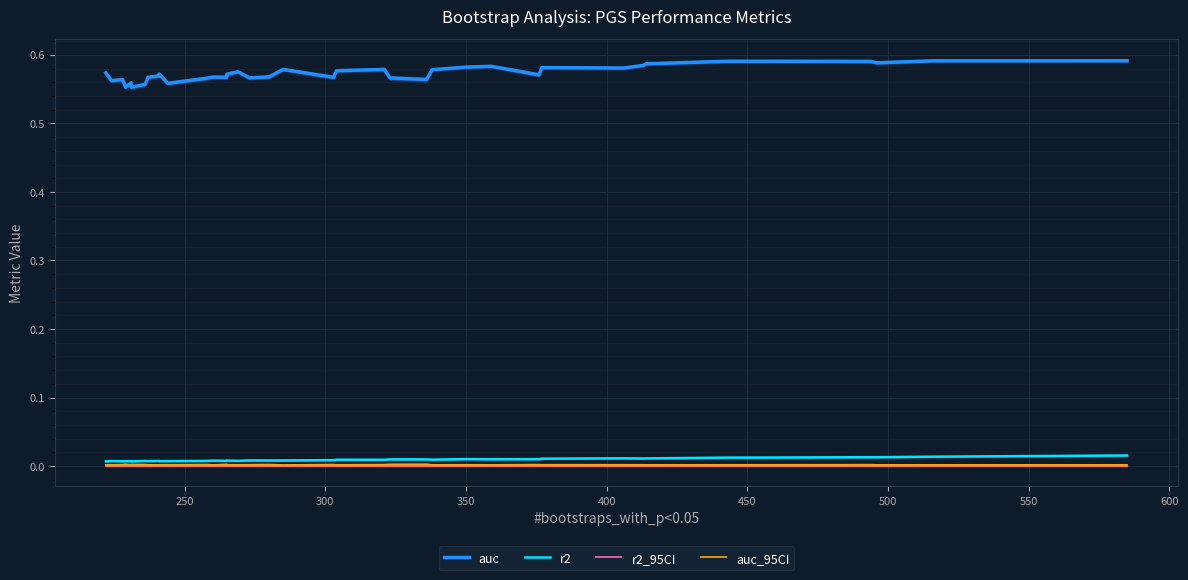

How many lines are shown in the chart?

4